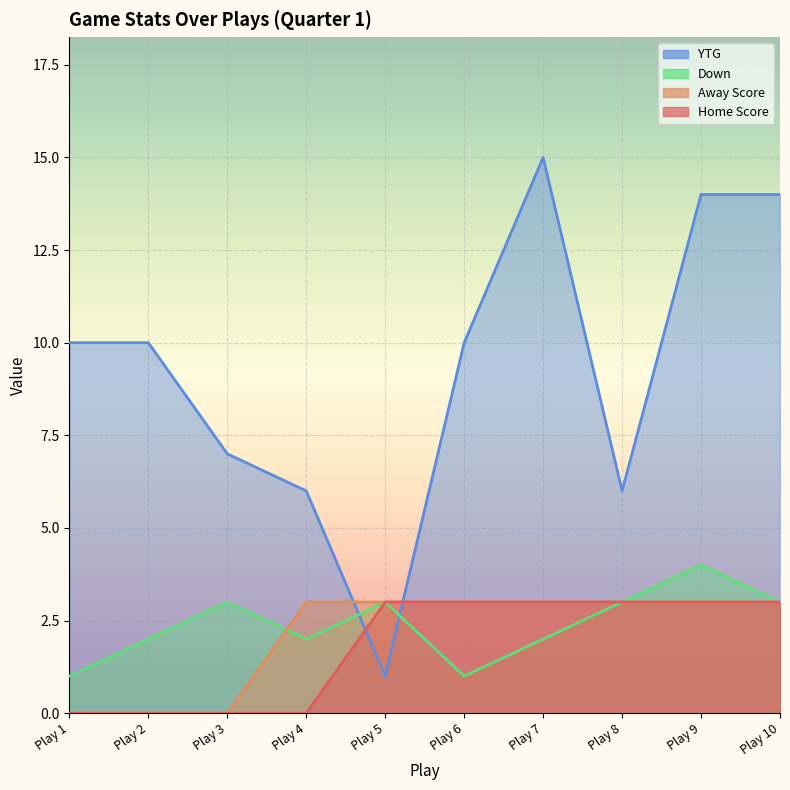

The Away Score series shows 0 at Play 2. True or false?

True